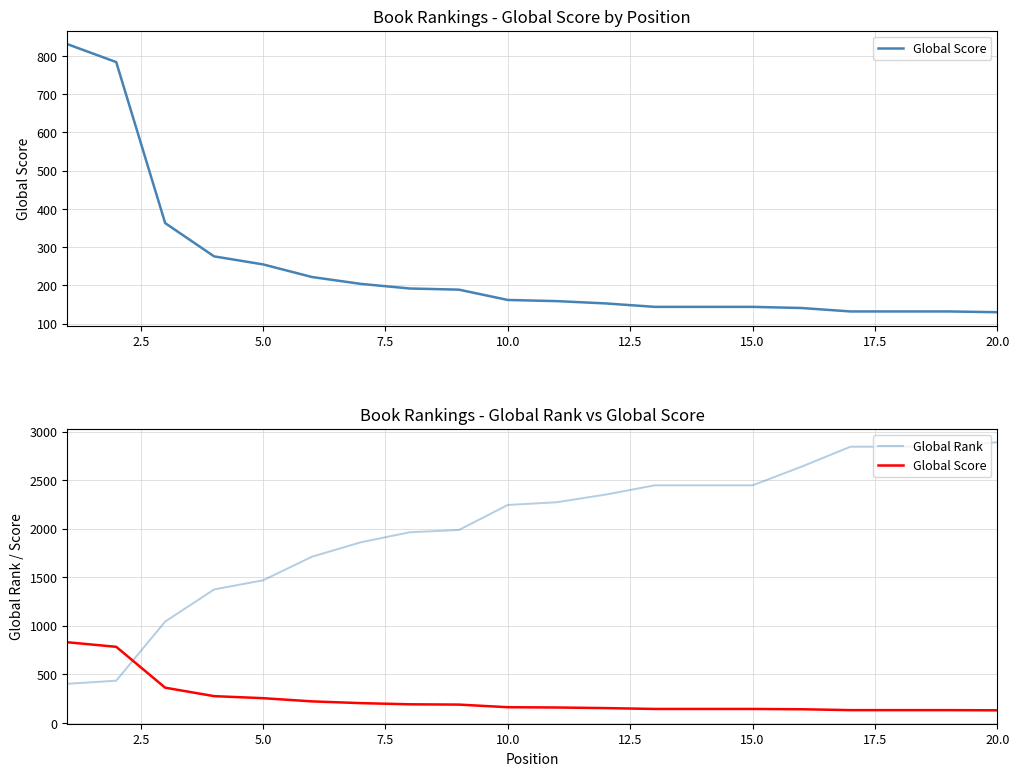

What position from the right is 20.0?

1